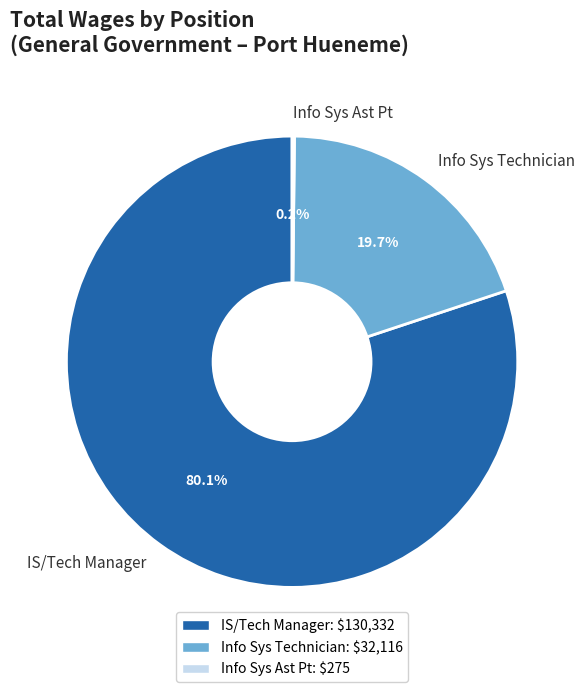

Is there any slice that represents more than half of the pie?

Yes